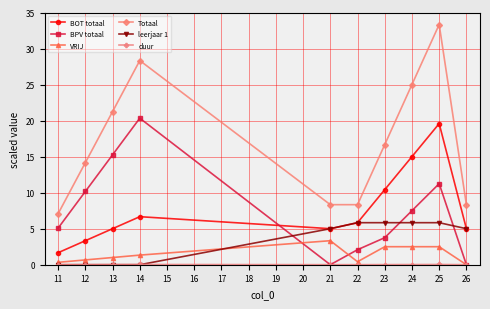

Which category has the lowest value in the Totaal series?

11